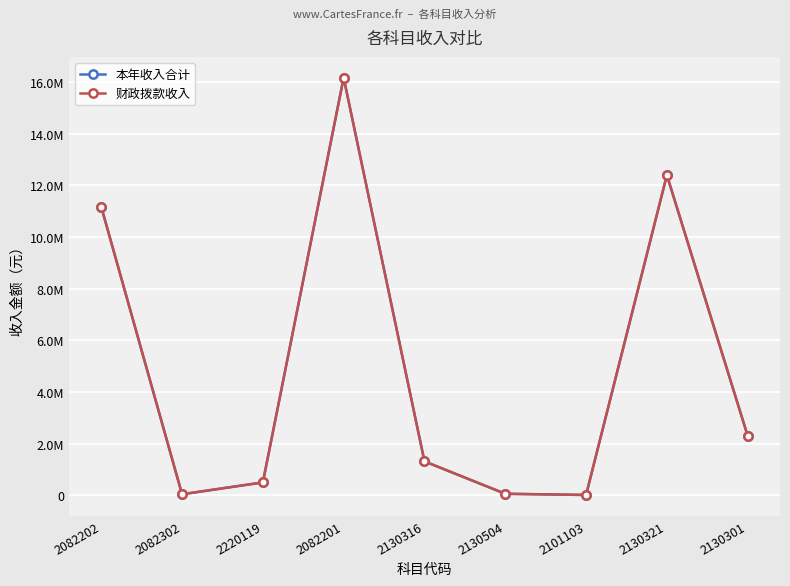

Is this an area chart (filled region under the line)?

No